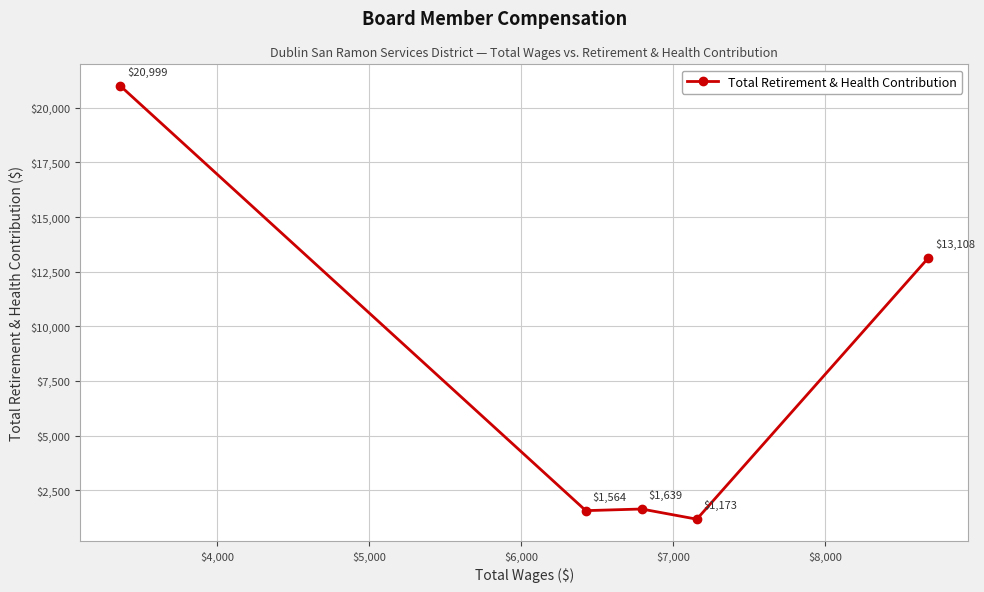

Reading left to right, what are all the values shown in this chart?

20999	1564	1639	1173	13108